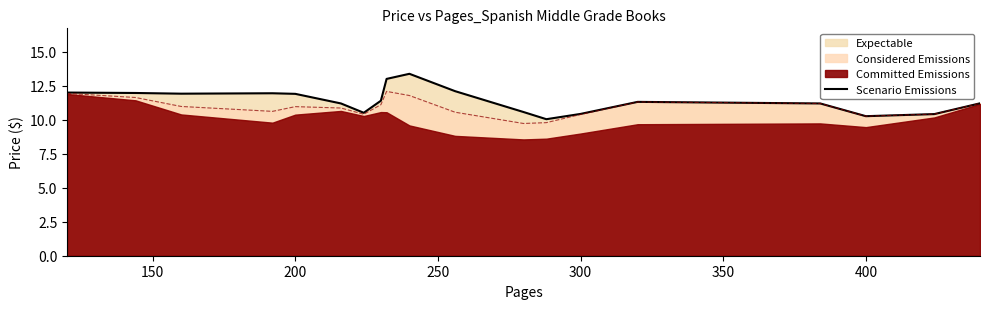

What is the lowest value of the Scenario Emissions series?

10.0